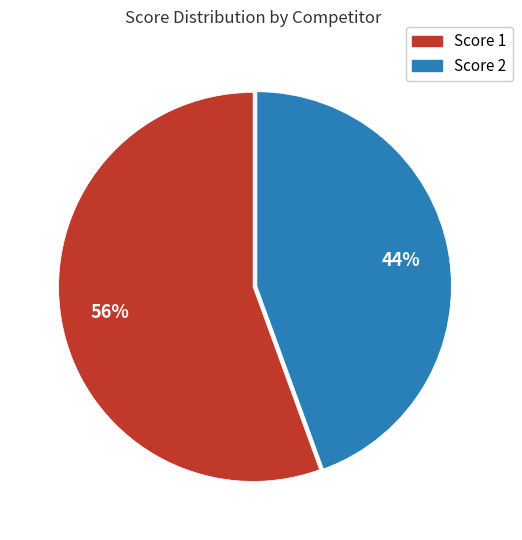

Is there a majority slice in this chart?

Yes